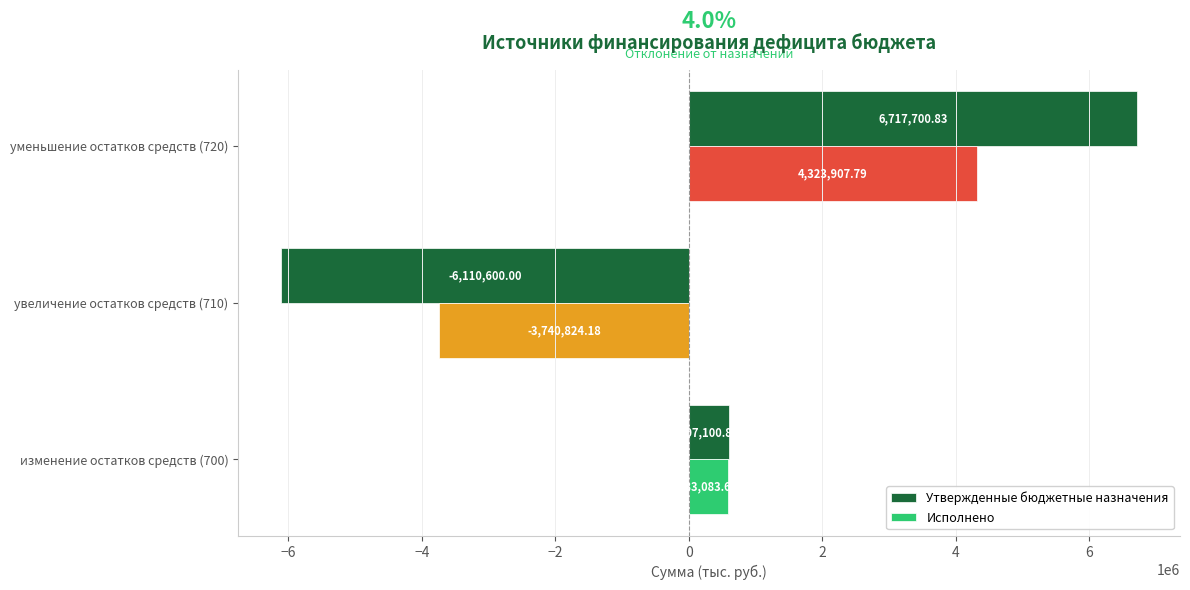

Which series changed the most between увеличение остатков средств (710) and уменьшение остатков средств (720)?

Утвержденные бюджетные назначения